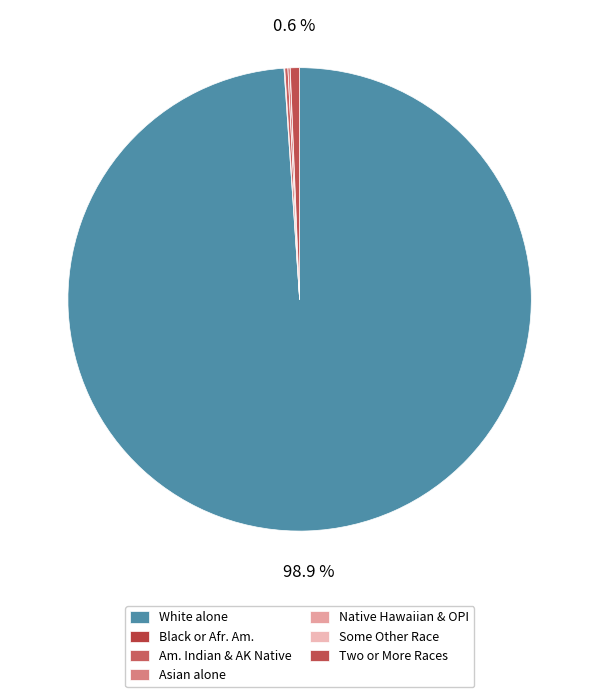

Which slice is the smallest?

Native Hawaiian and Other Pacific Islander